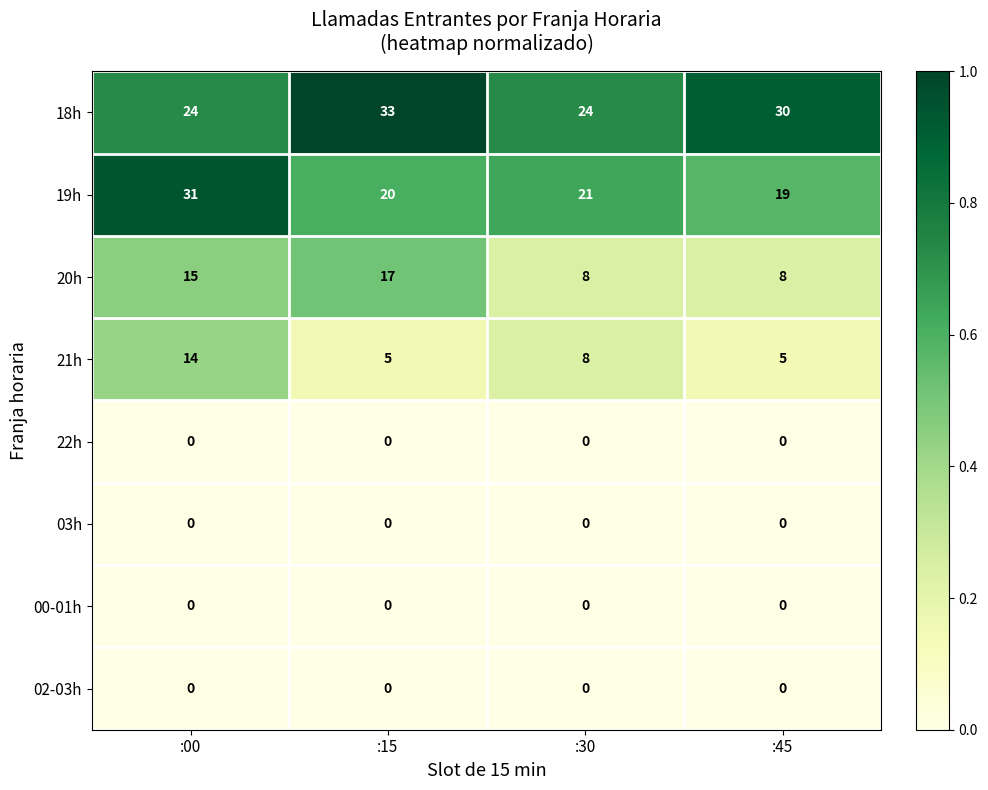

Which series has the largest range (max minus min)?

19h